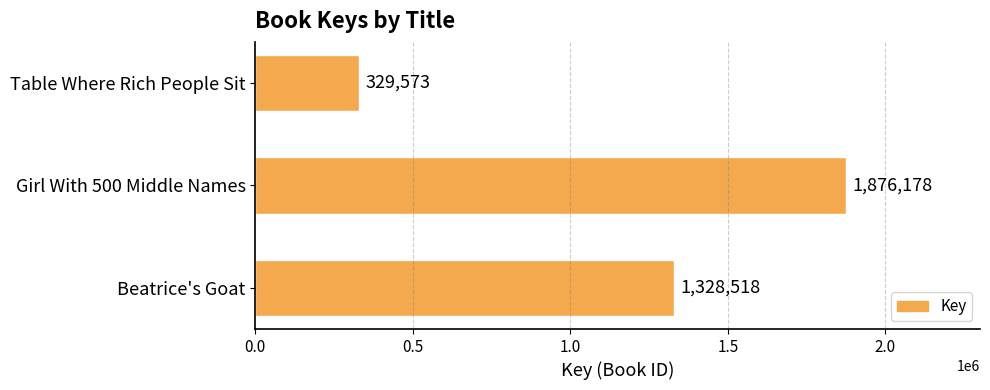

Reading bottom to top, extract all data points from this chart.

Beatrice's Goat=1328518	Girl With 500 Middle Names=1876178	Table Where Rich People Sit=329573